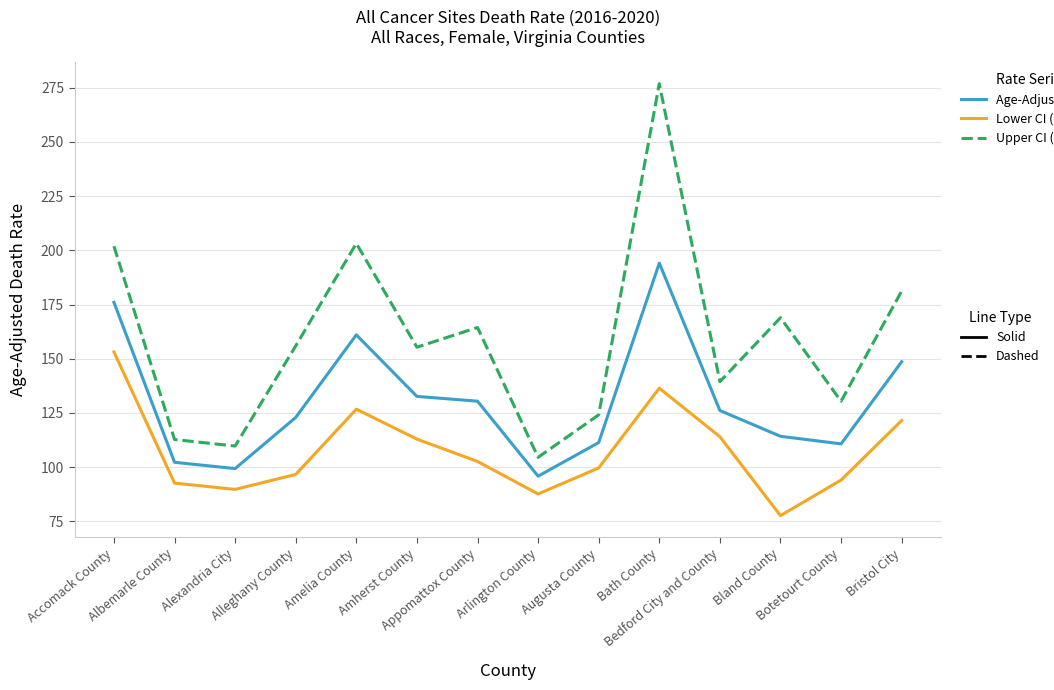

How many lines are shown in the chart?

3